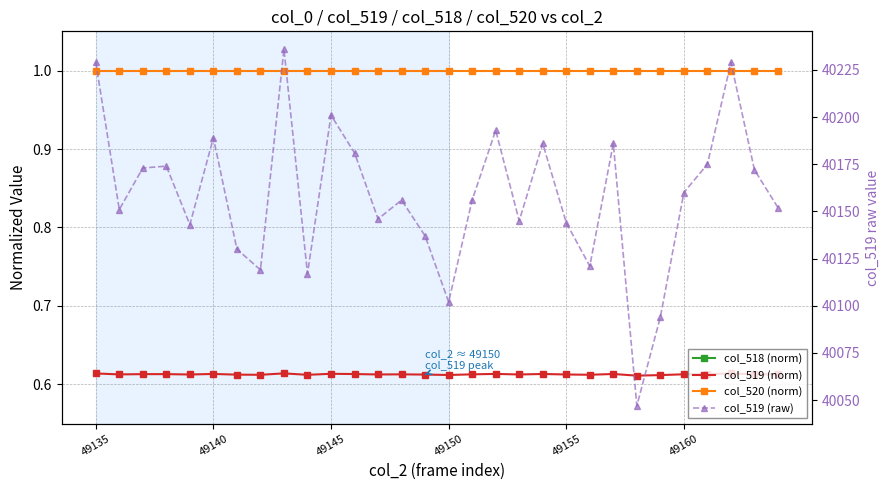

Rank the series by their maximum value, from highest to lowest.

col_519 (raw), col_520 (norm), col_519 (norm), col_518 (norm)